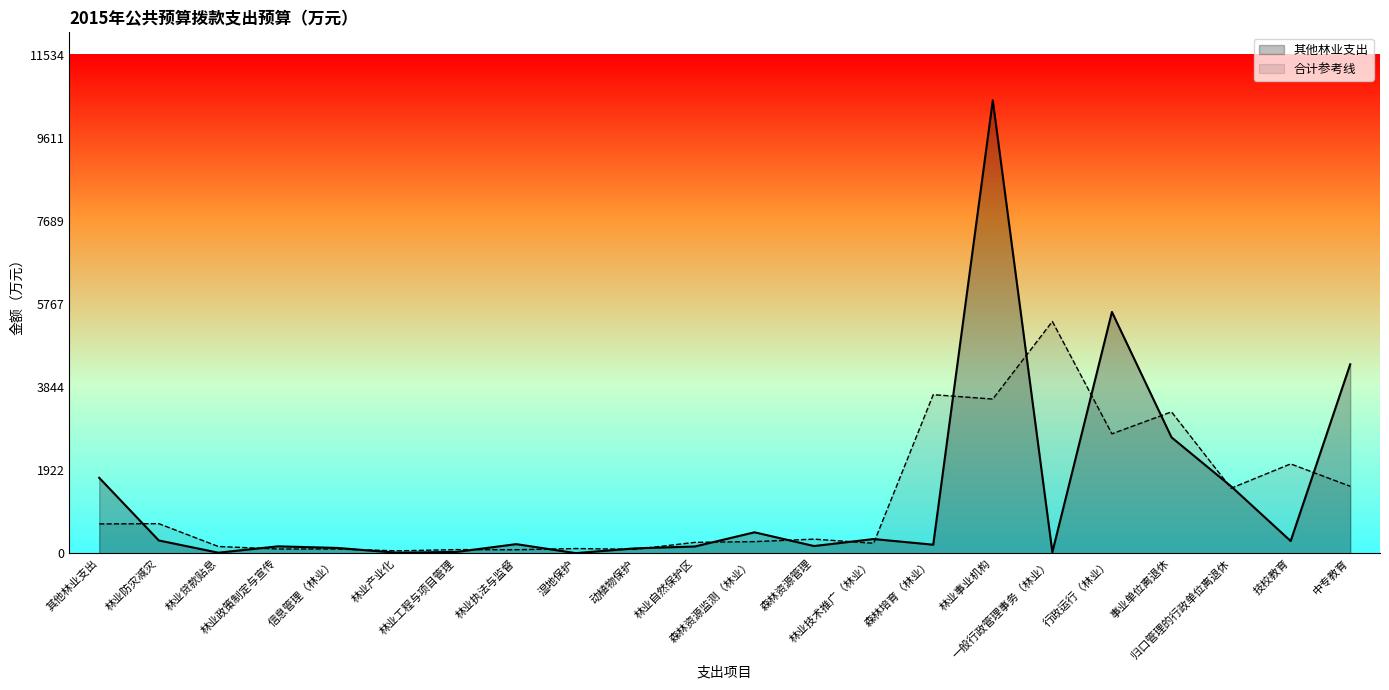

Does the chart have visible grid lines?

No